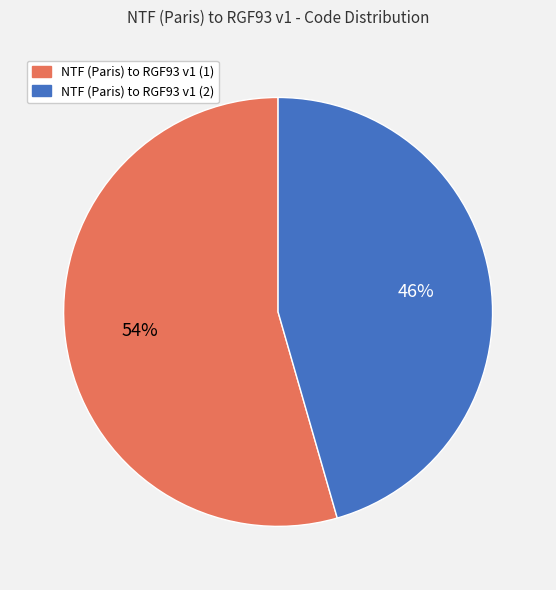

Count the number of slices in the pie.

2